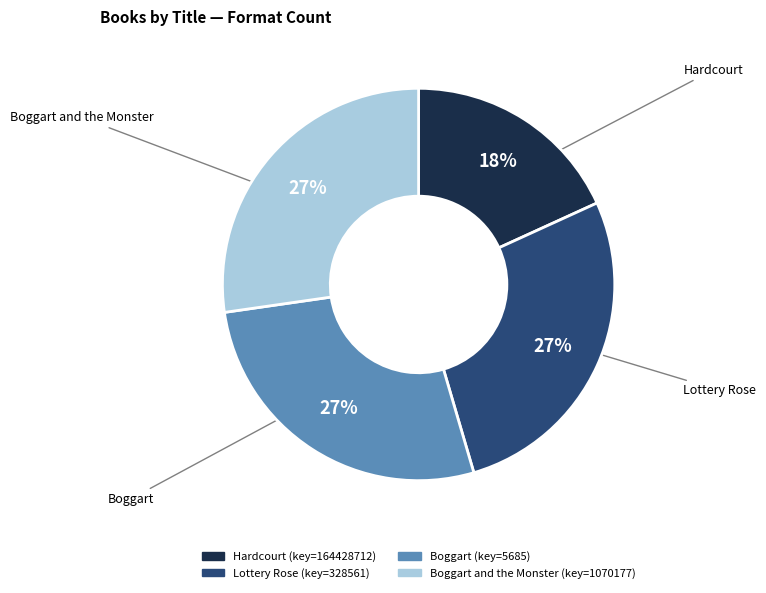

Does any single category account for the majority?

No